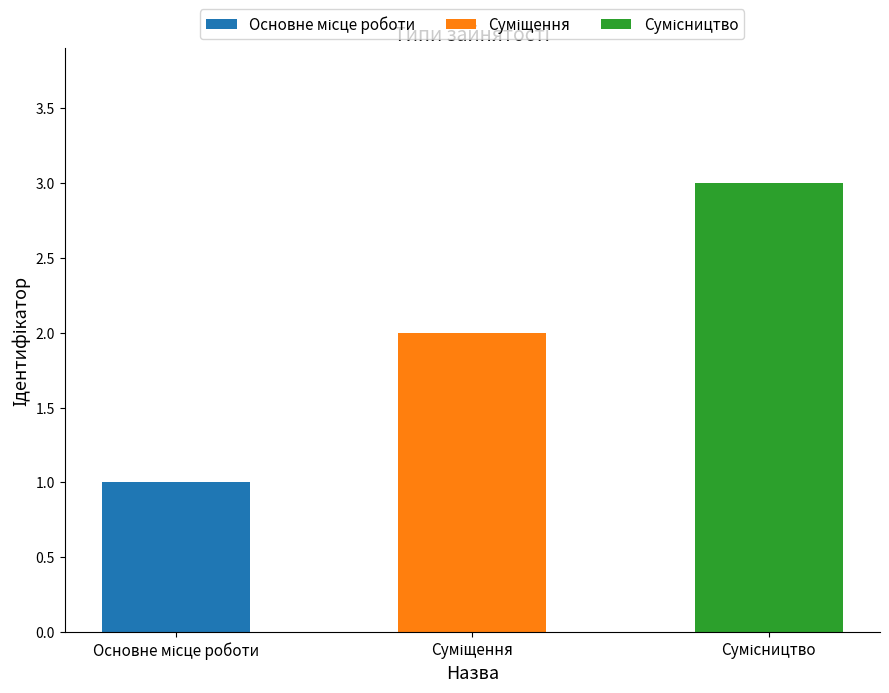

What is the label of the 2nd bar from the left?

Суміщення